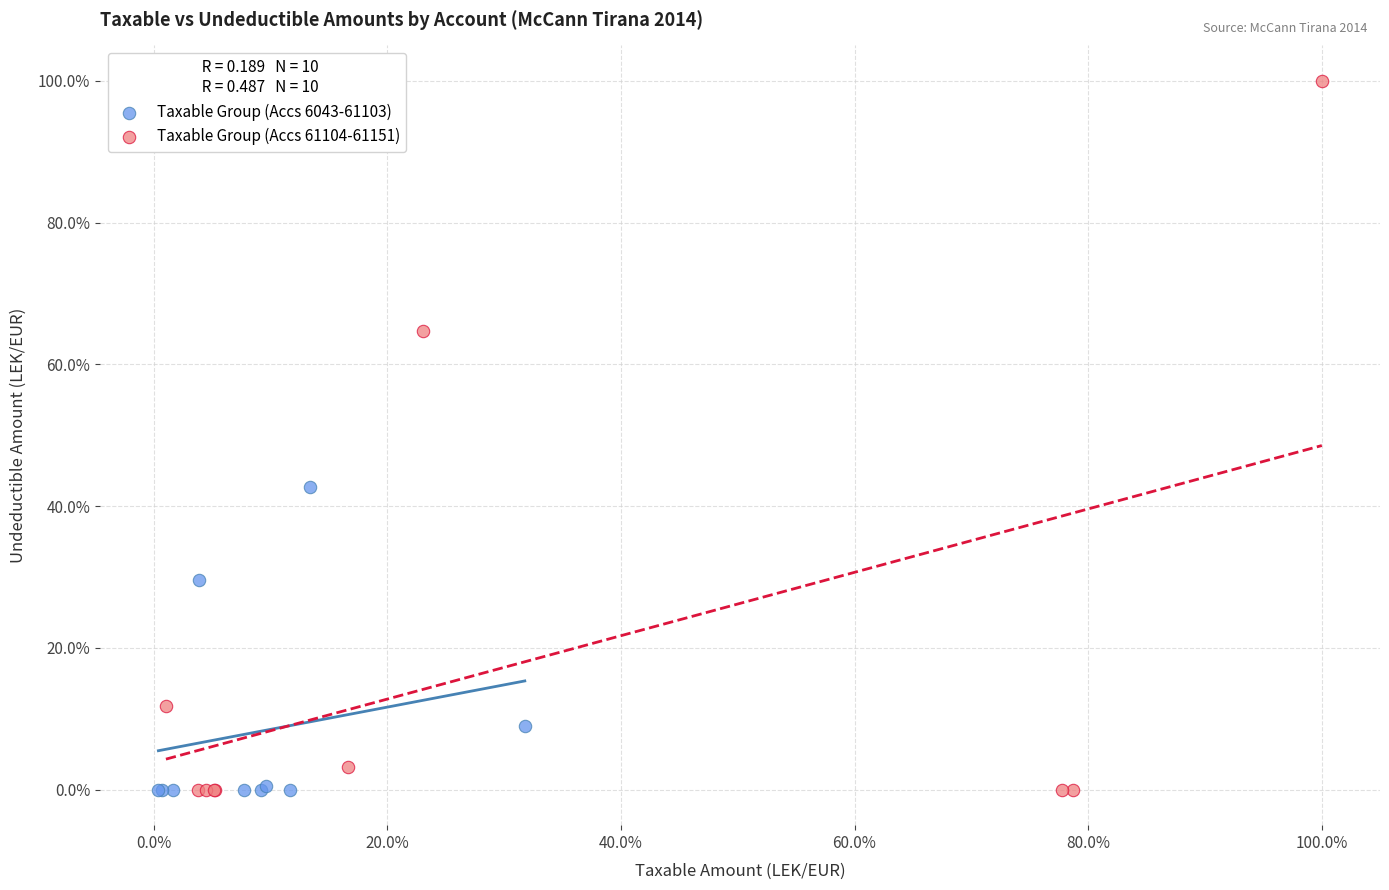

Which series has the largest Y range (max minus min)?

Taxable Group (Accs 61104-61151)